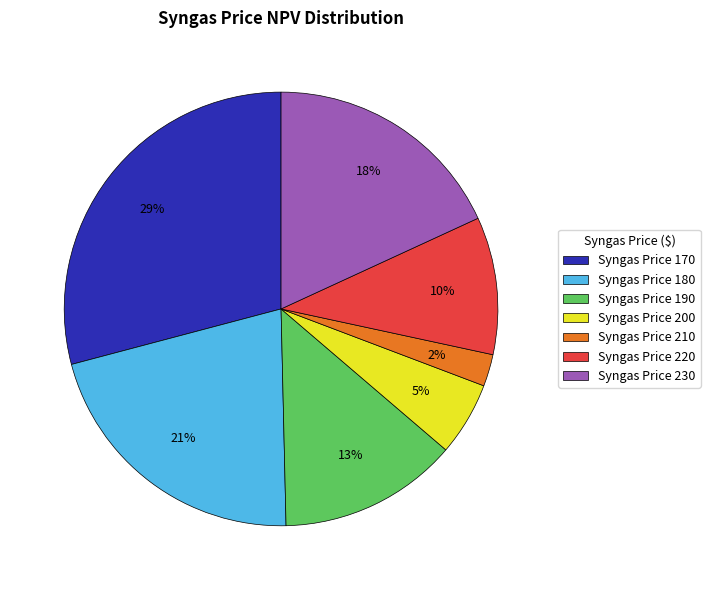

What percentage is the Syngas Price 210 slice, to the nearest percent?

2%